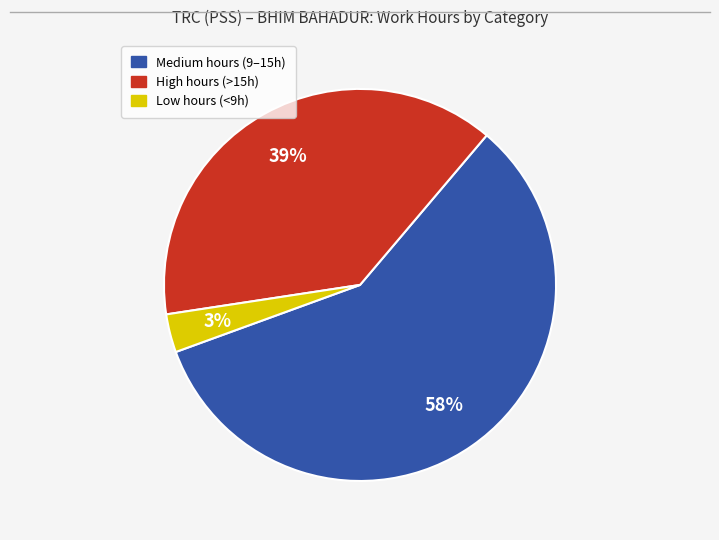

Is there any slice that represents more than half of the pie?

Yes